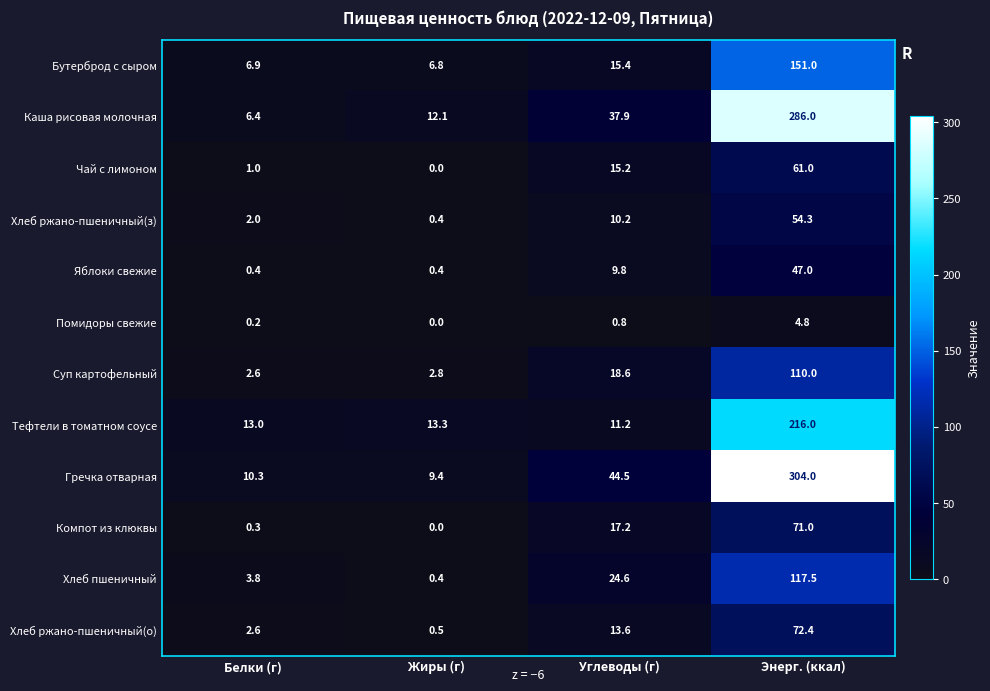

What is the difference between the highest and lowest values at Углеводы (г)?

43.7